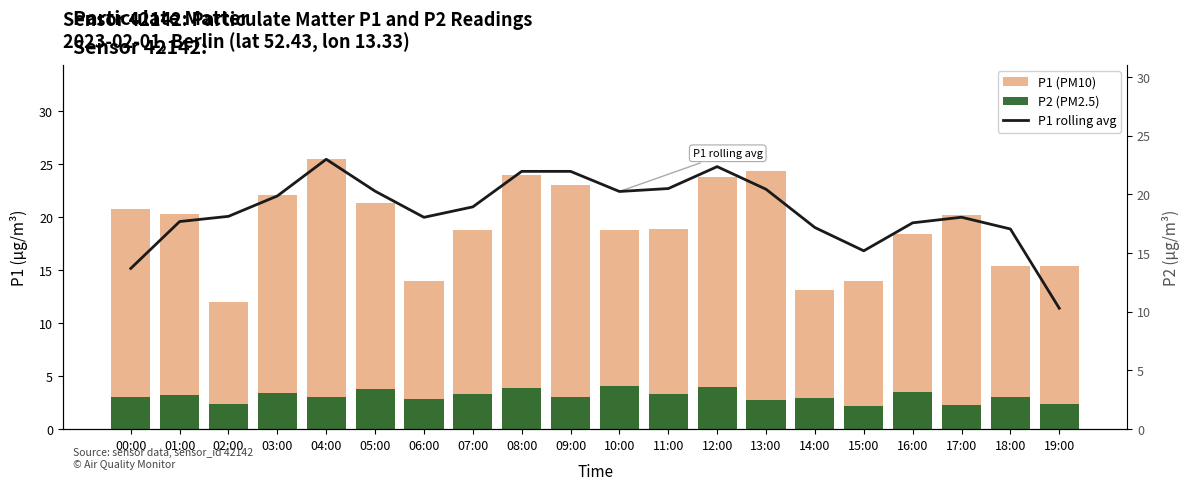

Which category has the highest value in the P1 rolling avg series?

04:00